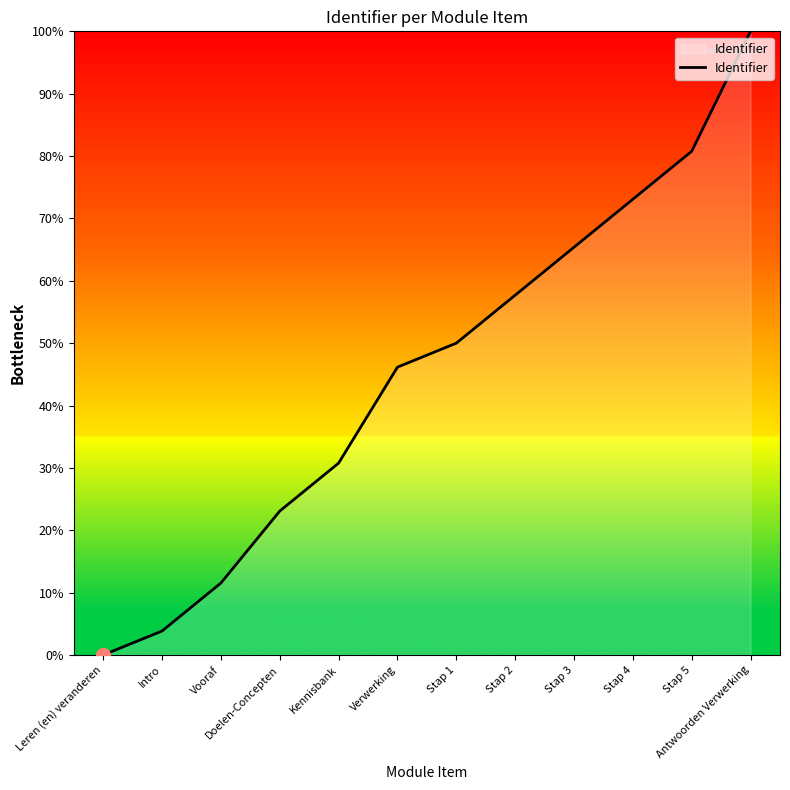

What is the difference between the maximum and minimum values?

100.0